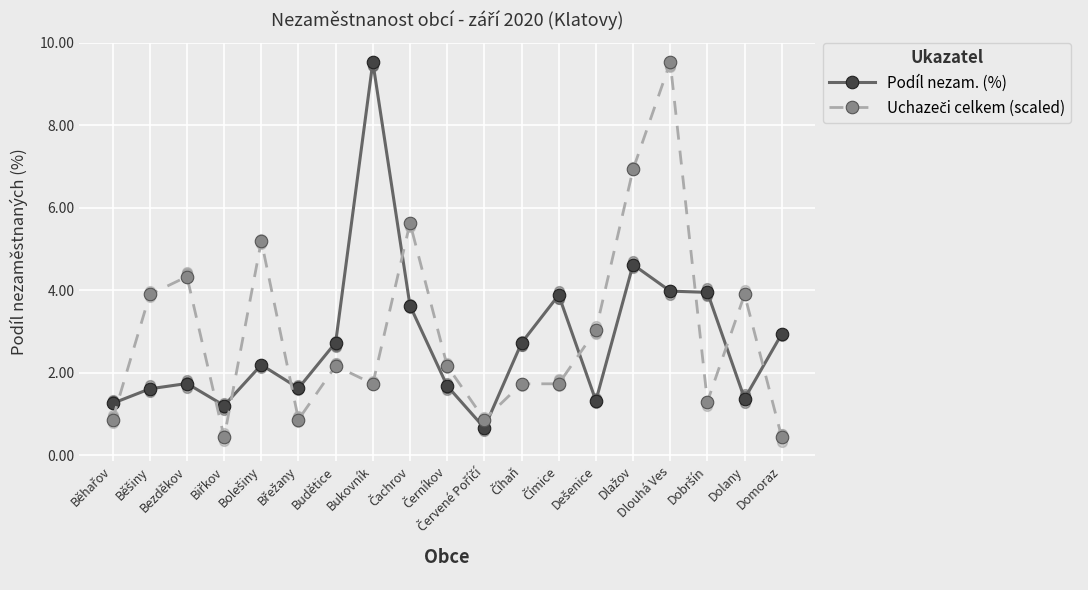

What are all the series names shown in the legend?

Podíl nezam. (%), Uchazeči celkem (scaled)